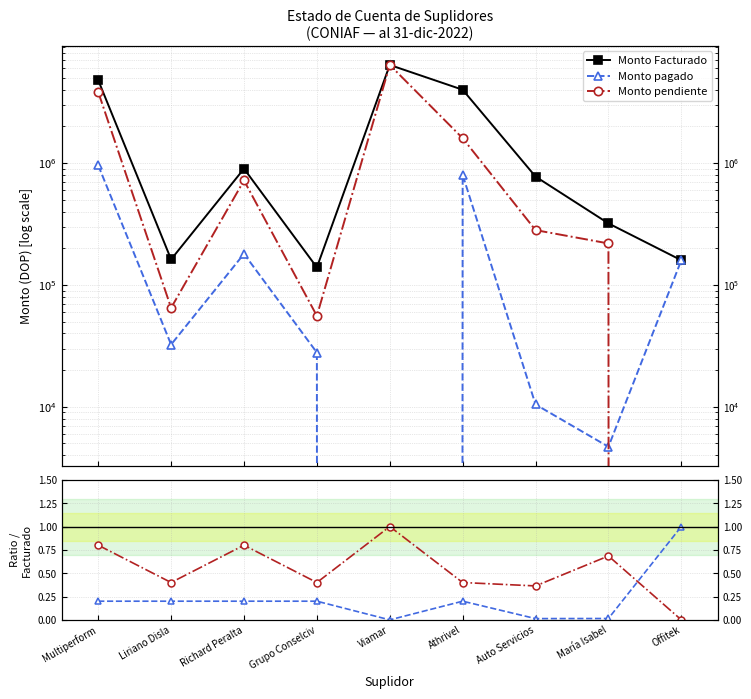

Which has a higher value, Viamar or Athrivel?

Viamar